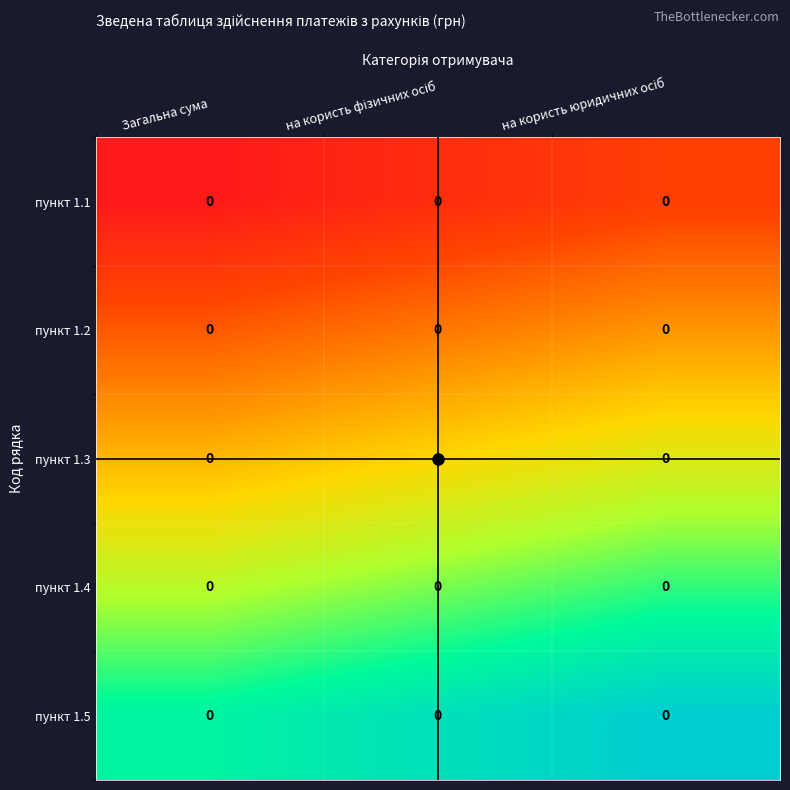

At на користь юридичних осіб, list the series in order from largest to smallest.

пункт 1.5, пункт 1.4, пункт 1.3, пункт 1.2, пункт 1.1